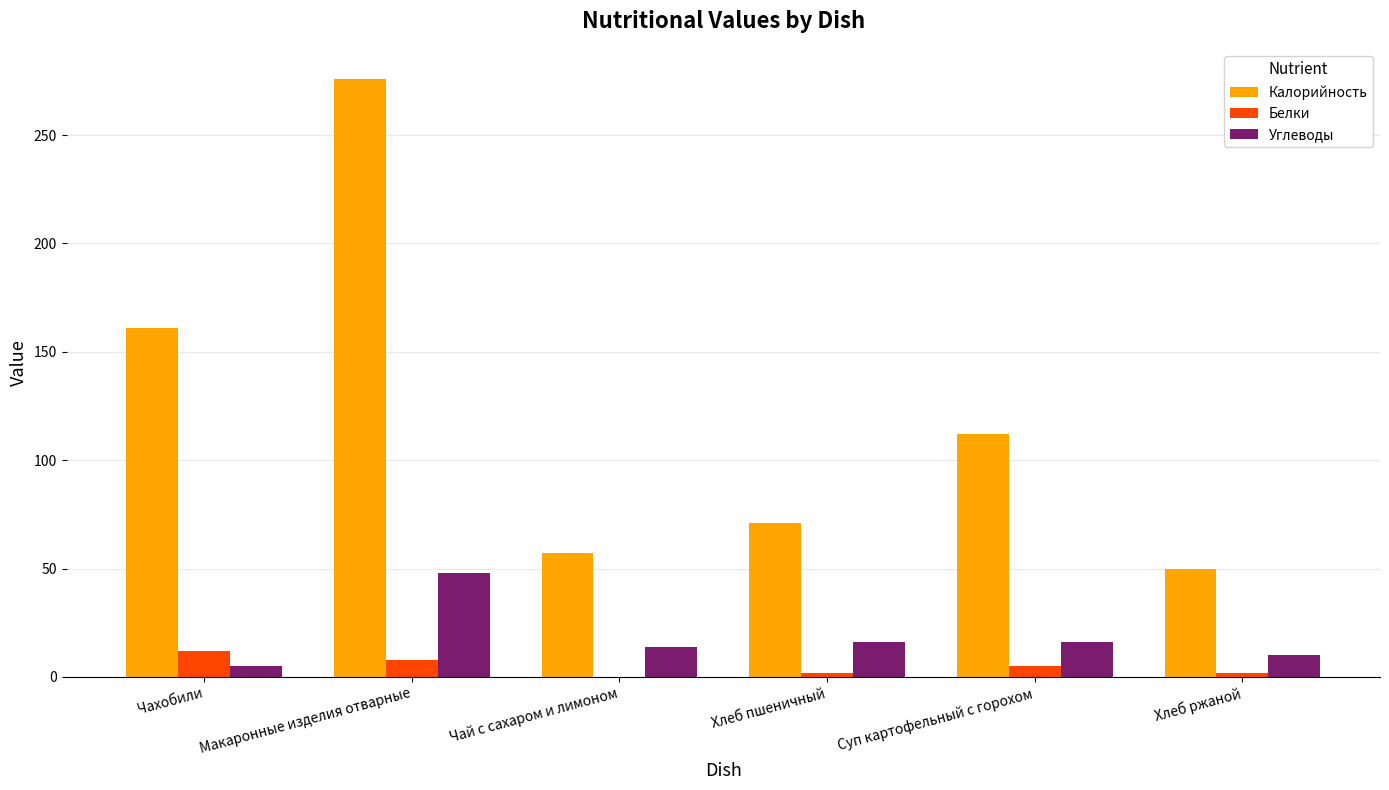

True or false: Калорийность has a value of 57 at Чай с сахаром и лимоном.

True